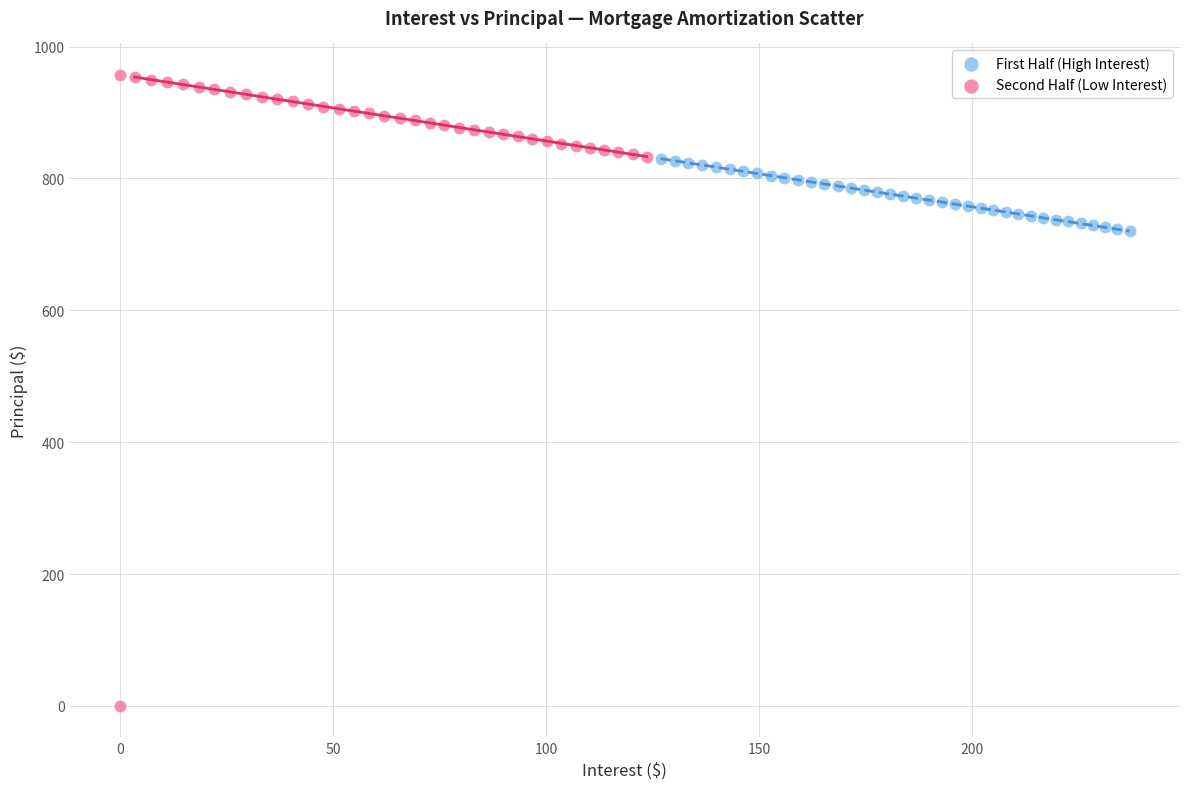

Which series has the widest spread of Y values?

Second Half (Low Interest)